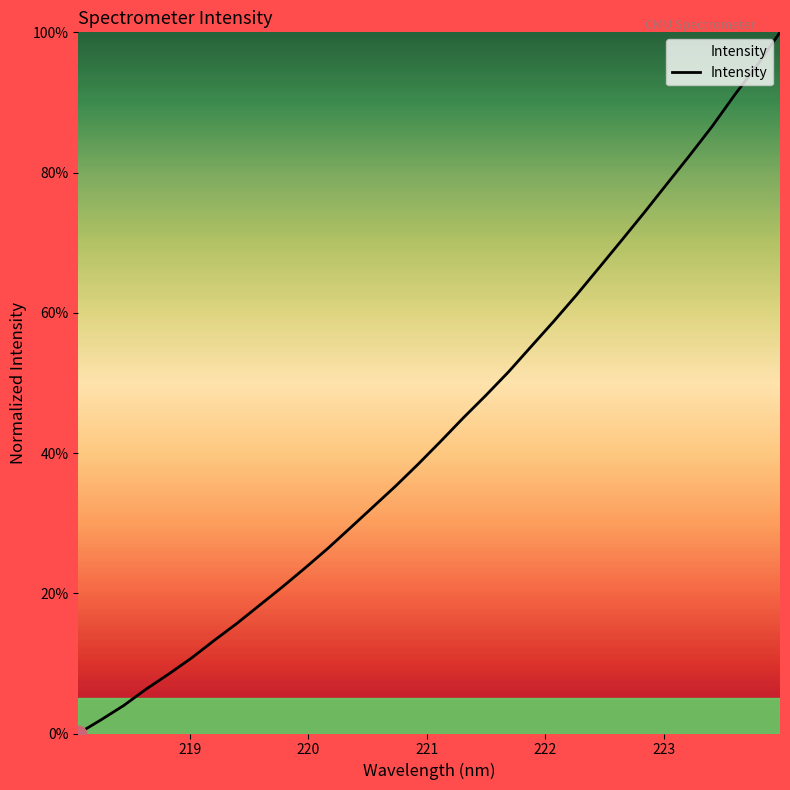

What is the difference between the maximum and minimum values?

100.0